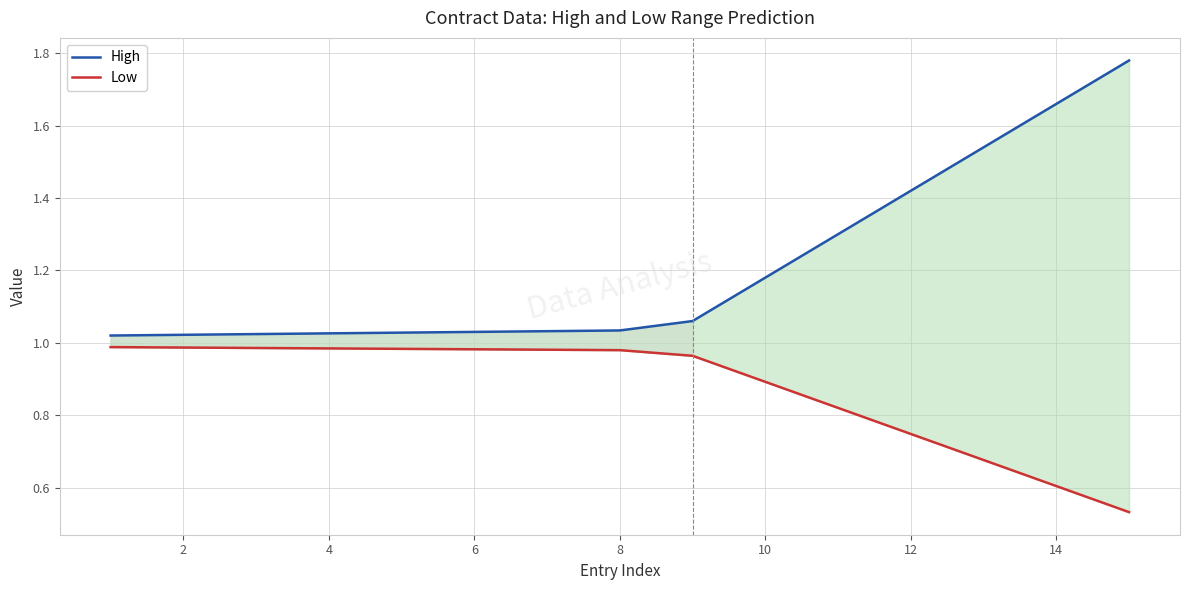

How many lines are shown in the chart?

2